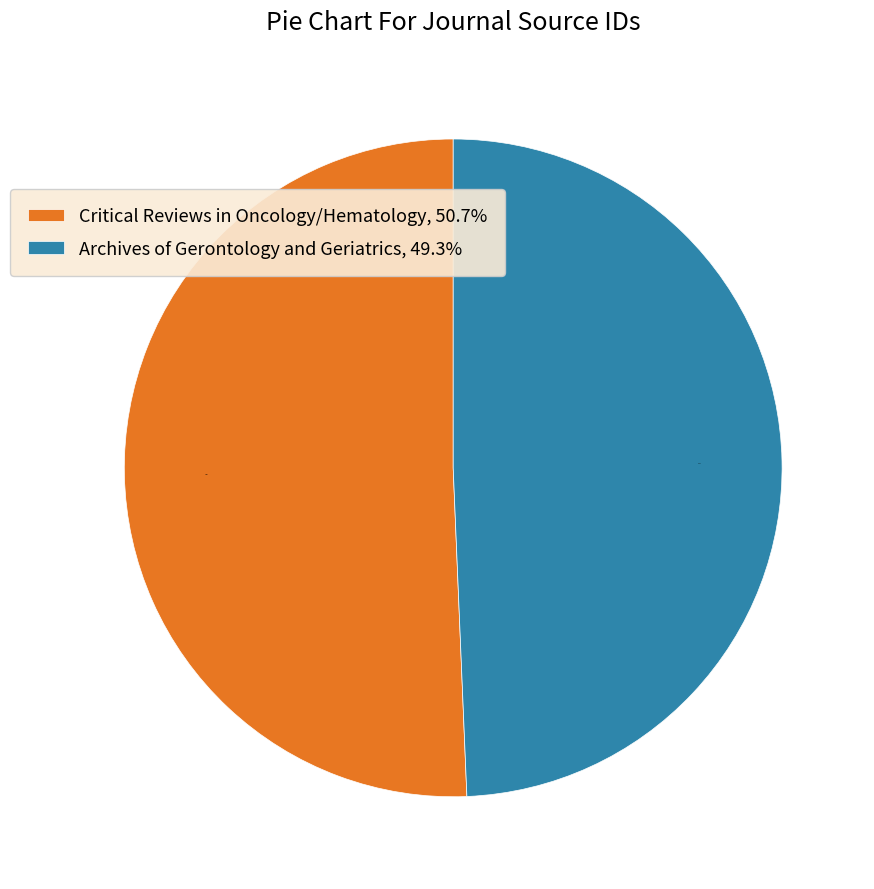

Which slice is the smallest?

Archives of Gerontology and Geriatrics